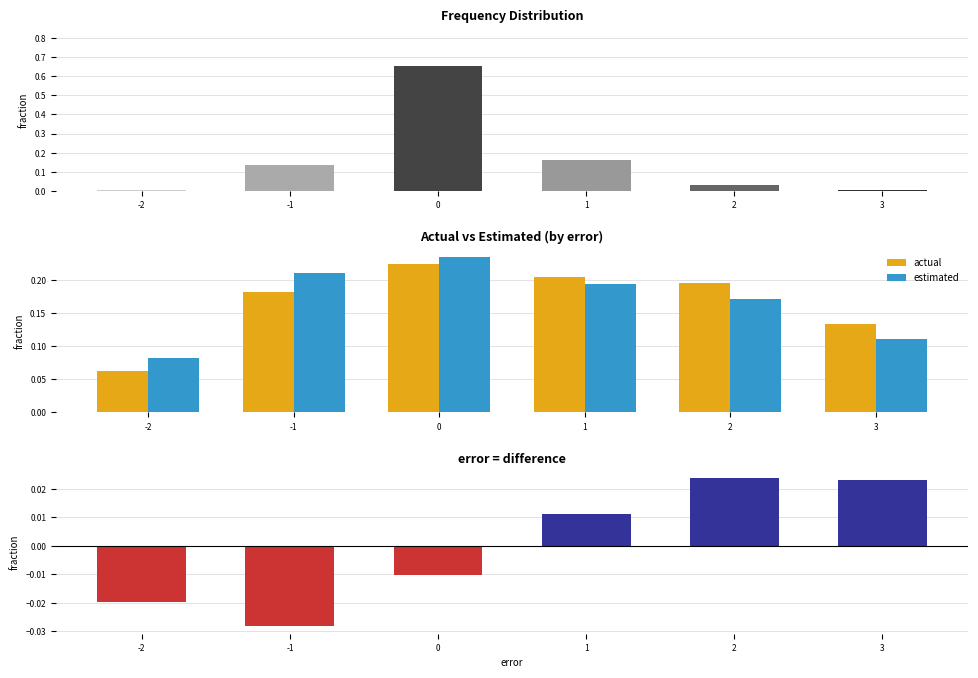

Rank the series by their maximum value, from lowest to highest.

actual - estimated, actual, estimated, frequency